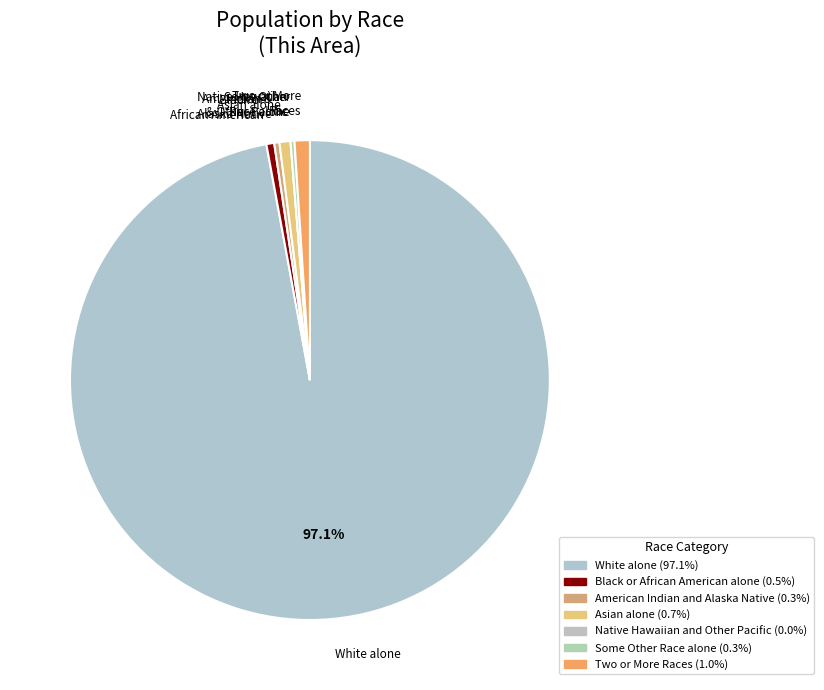

How many slices are in this pie chart?

7